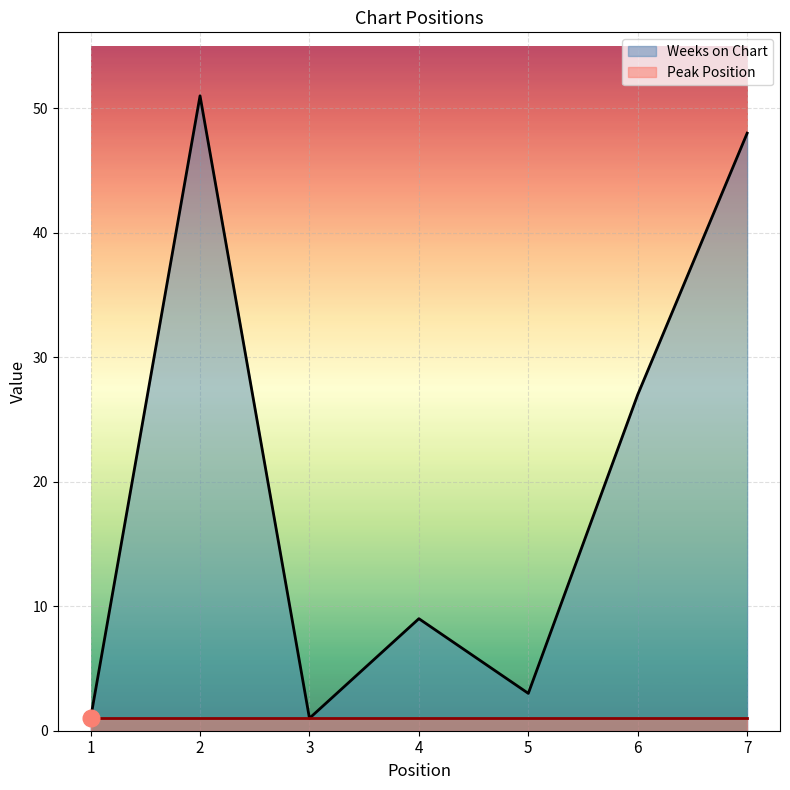

At which label is the value closest to 26?

6